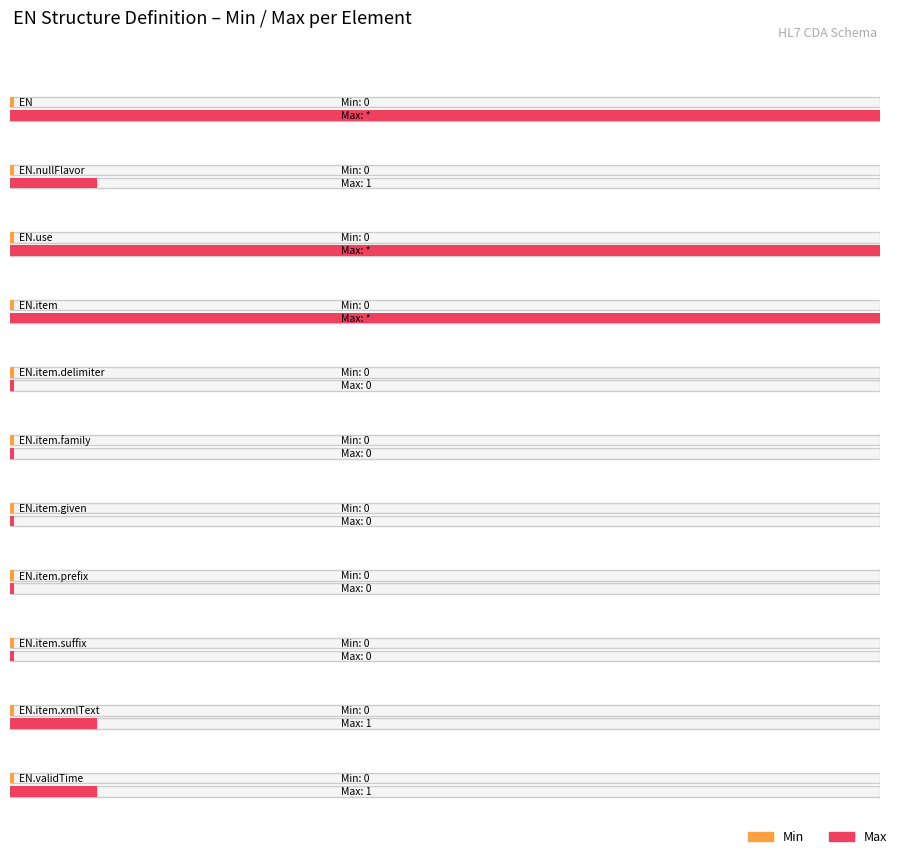

Is it true that Max_numeric equals 1 at EN.nullFlavor?

False